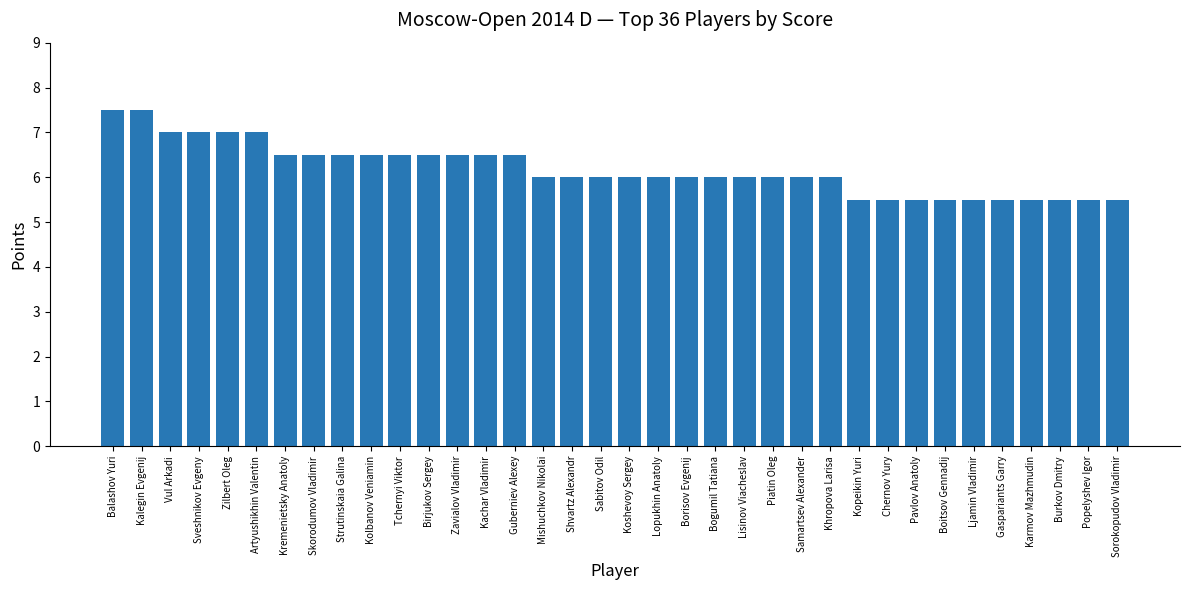

What is the smallest value displayed?

5.5